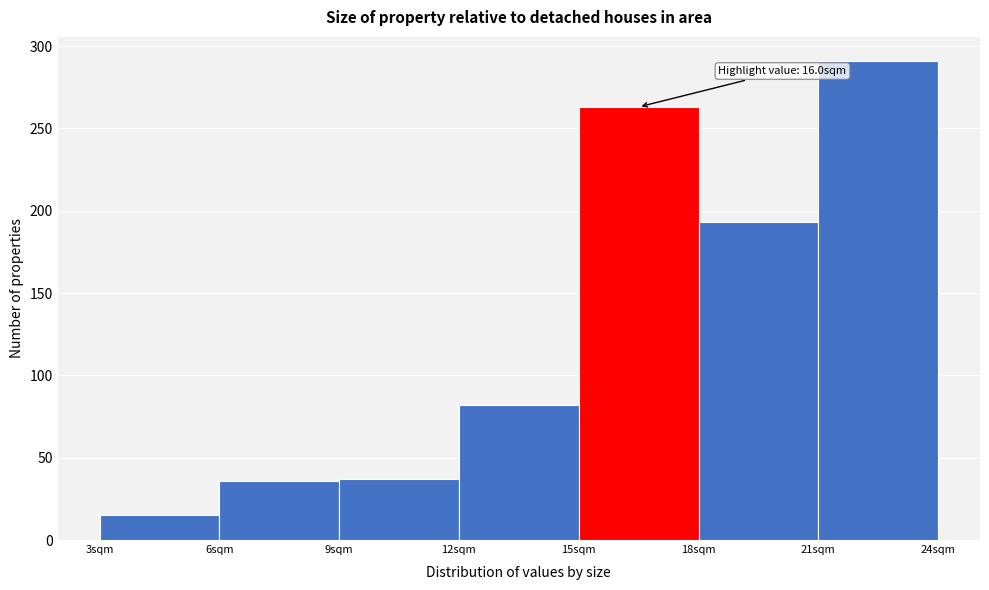

Over which range of the x-axis is the bar tallest?

21 to 24